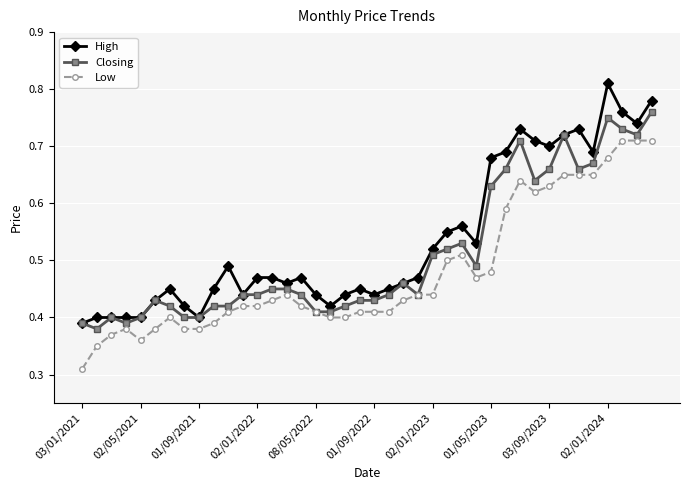

True or false: High has more than 0 interior local peaks.

True